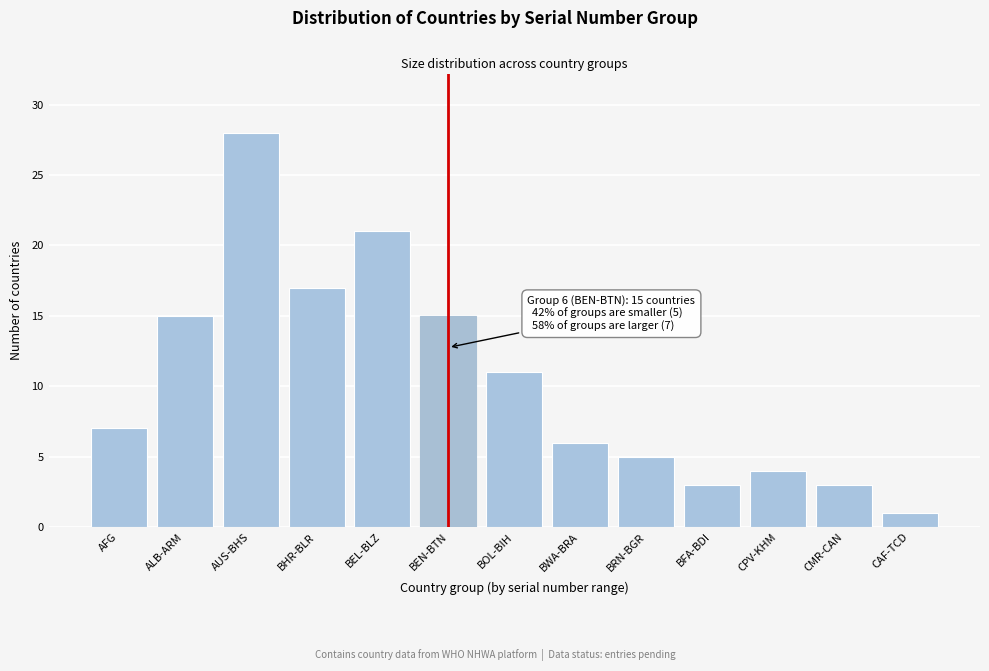

Reading right to left, list all the values displayed in this chart.

1	3	4	3	5	6	11	15	21	17	28	15	7